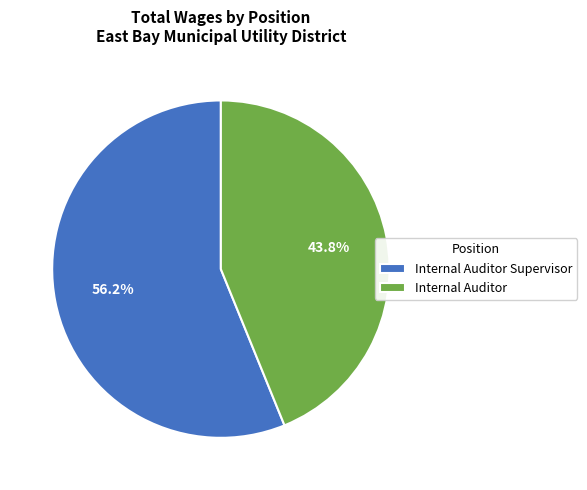

True or false: Internal Auditor Supervisor accounts for 56% of the total.

True